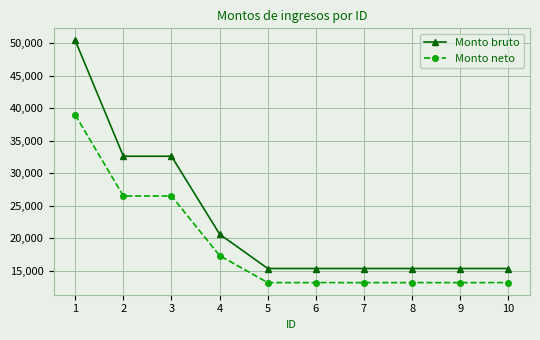

Is the value of Monto bruto at 5 greater than the value of Monto neto at 1?

No